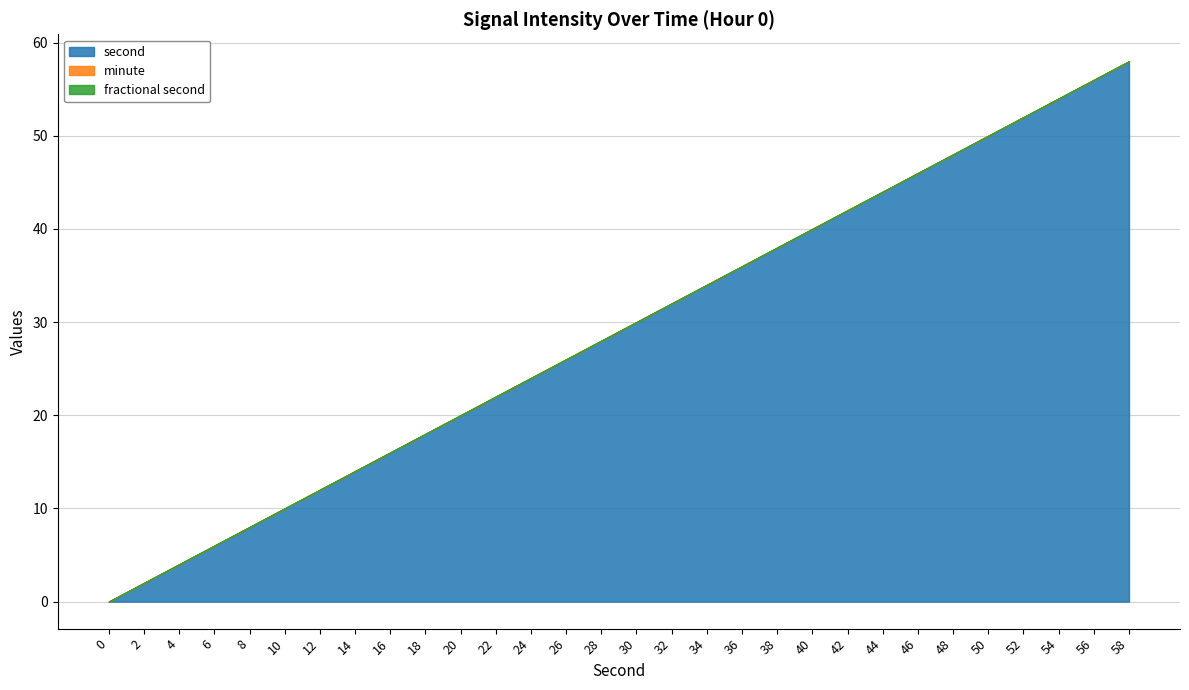

True or false: fractional second and second cross at least once.

False